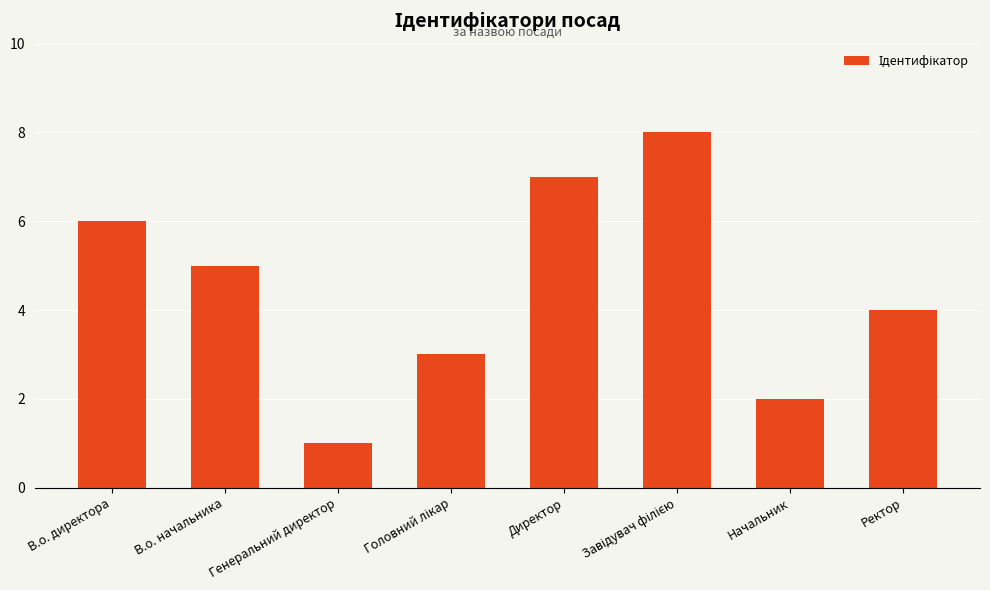

At which label does the data first exceed 5?

В.о. директора